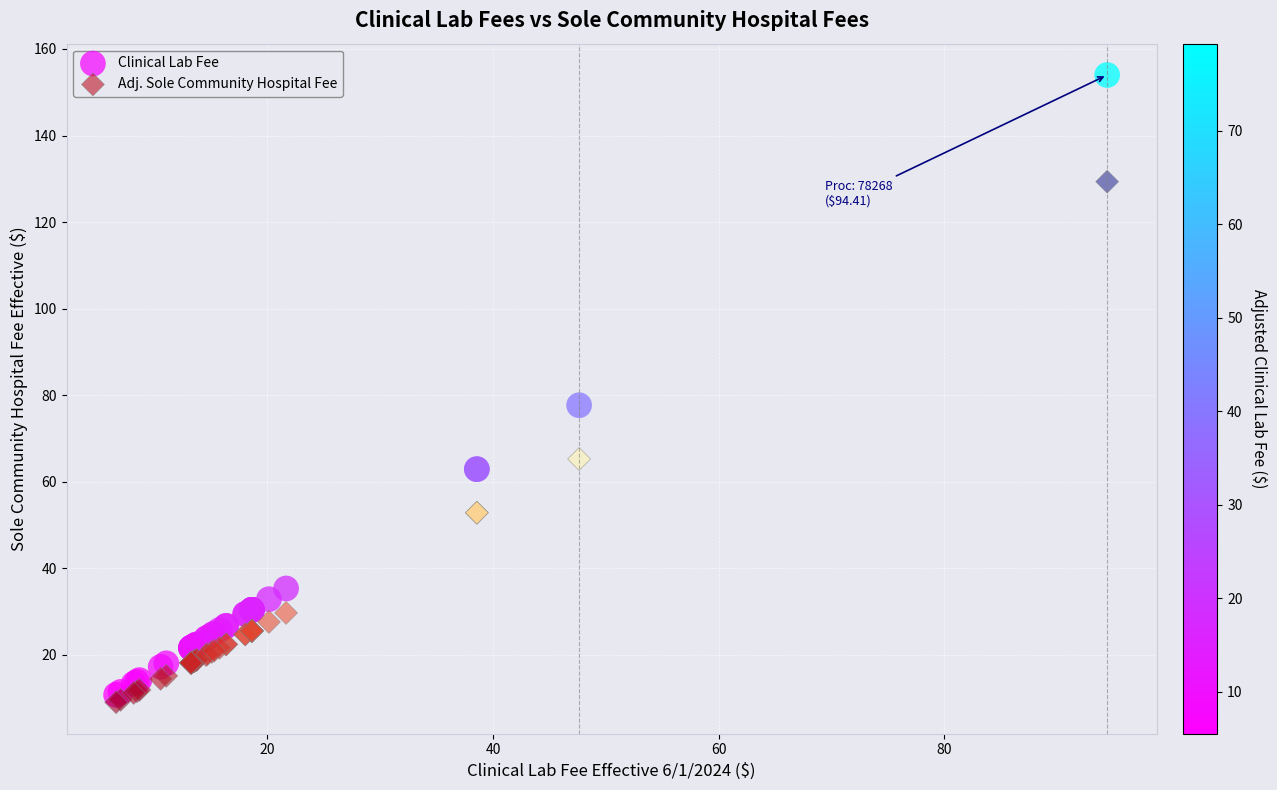

In the Clinical Lab Fee series, what Y value is closest to 82?

77.7